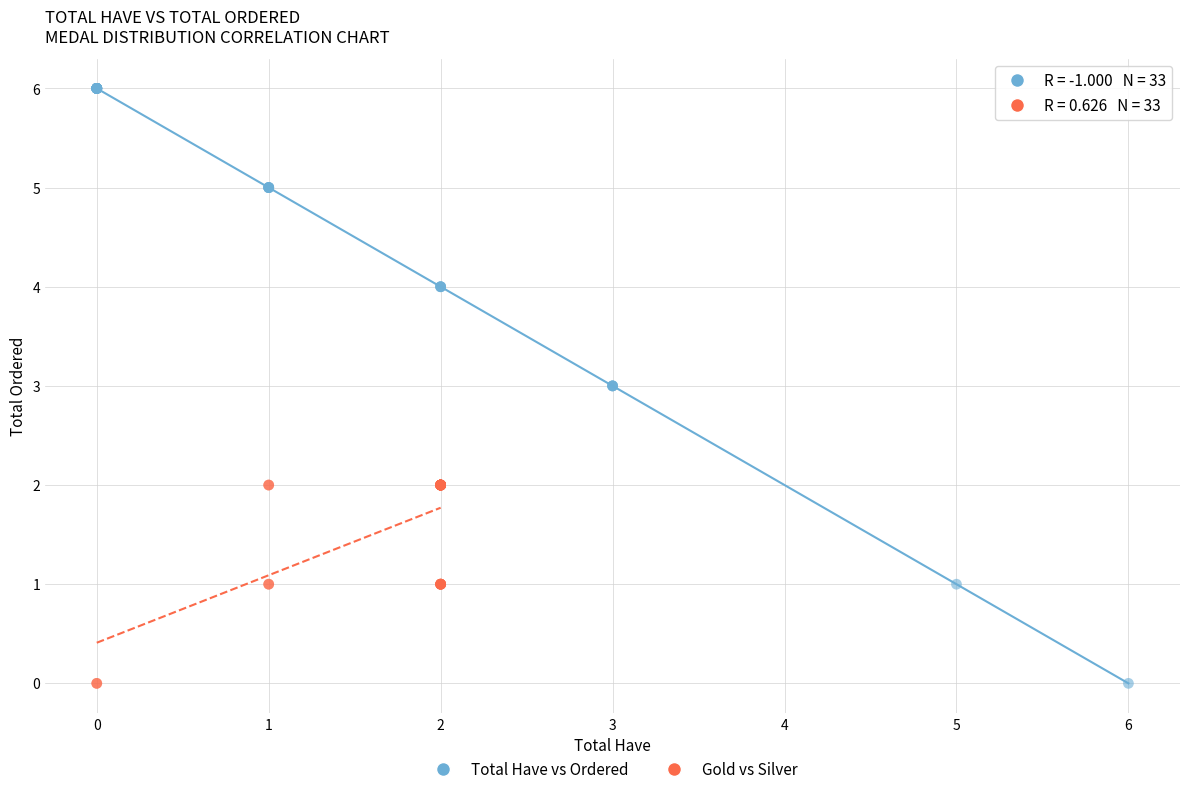

Which series contains the highest Y value?

Total Have vs Ordered